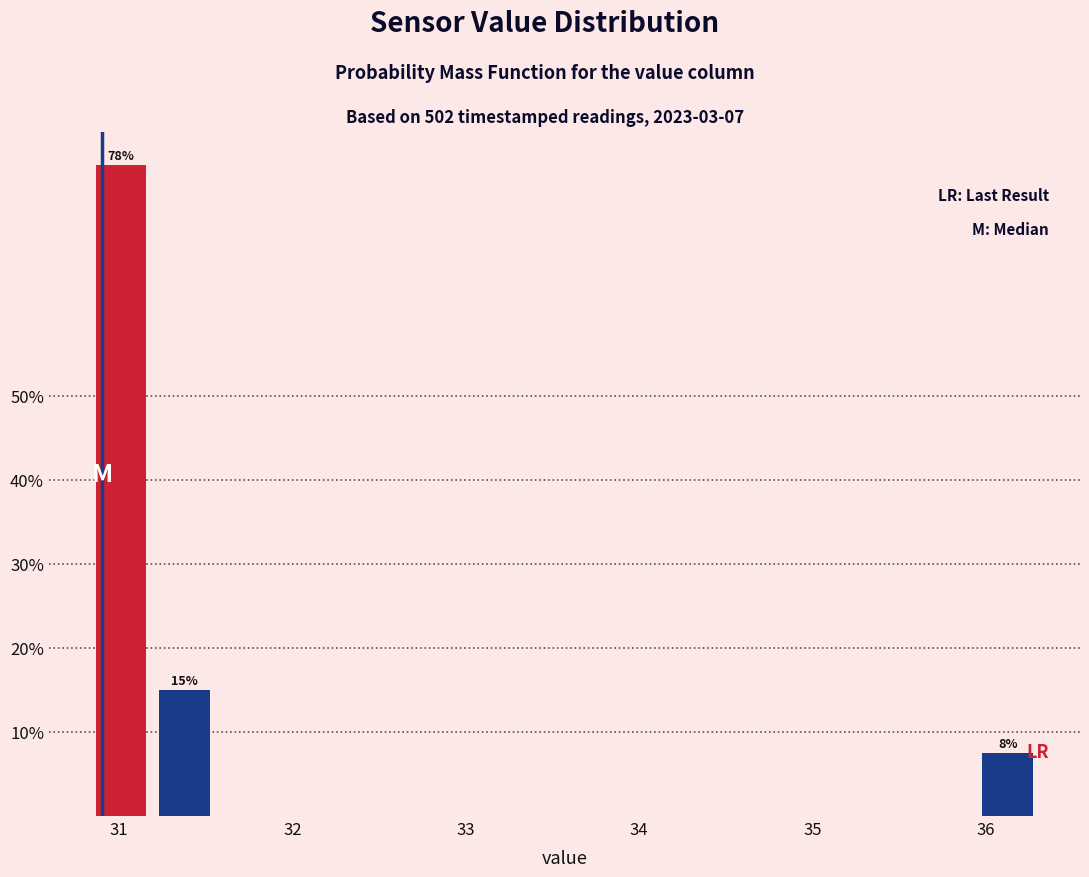

Read against the x-axis, roughly where is the centre of the tallest bar?

31.0